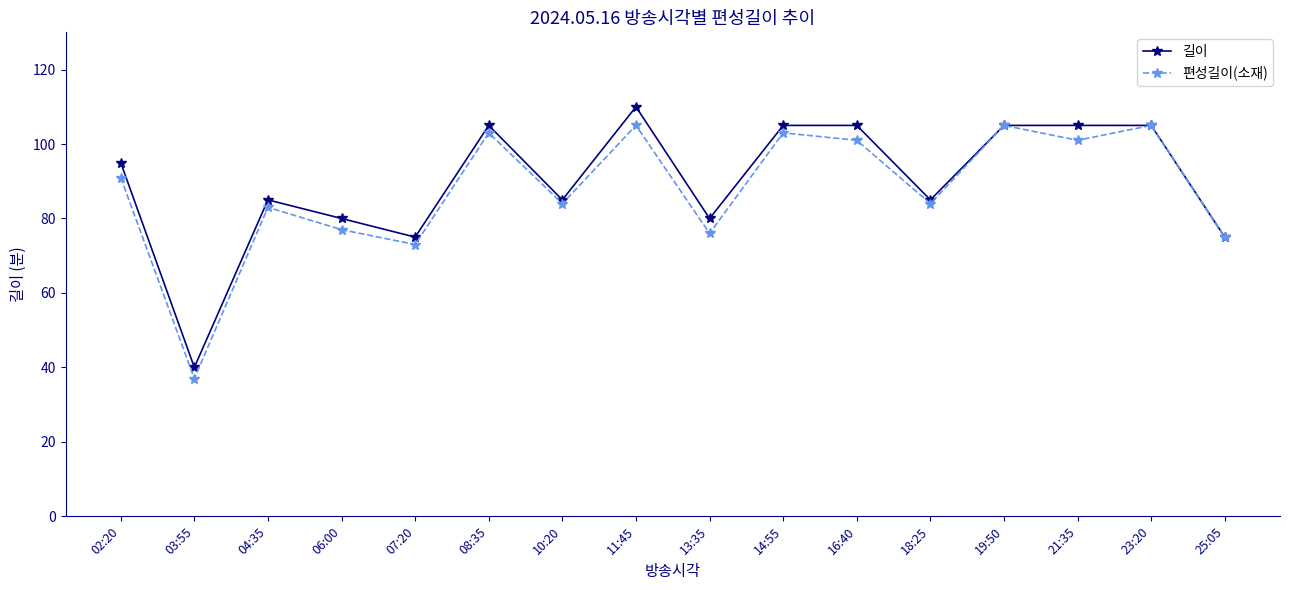

Reading right to left, extract all data points from this chart.

길이: 25:05=75	23:20=105	21:35=105	19:50=105	18:25=85	16:40=105	14:55=105	13:35=80	11:45=110	10:20=85	08:35=105	07:20=75	06:00=80	04:35=85	03:55=40	02:20=95
편성길이(소재): 25:05=75	23:20=105	21:35=101	19:50=105	18:25=84	16:40=101	14:55=103	13:35=76	11:45=105	10:20=84	08:35=103	07:20=73	06:00=77	04:35=83	03:55=37	02:20=91